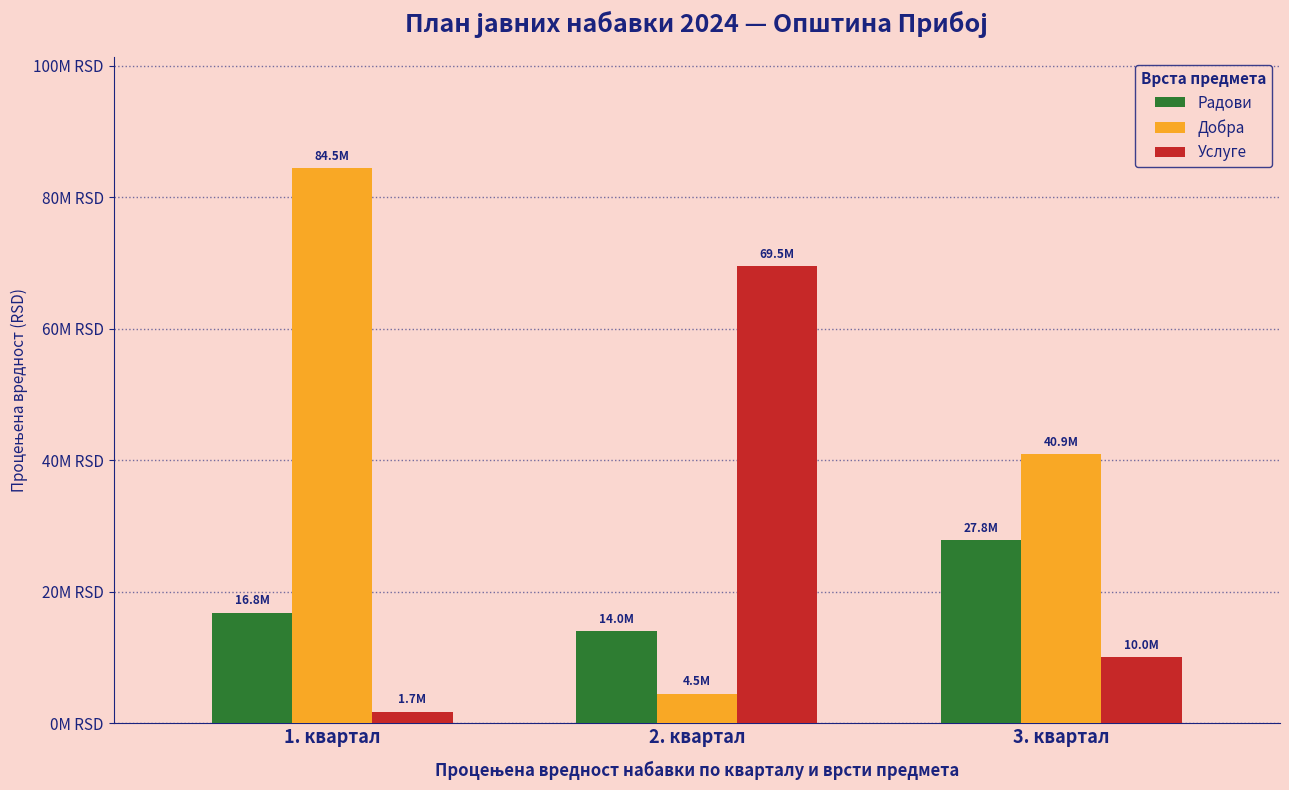

What is the greatest value displayed?

84461475.4